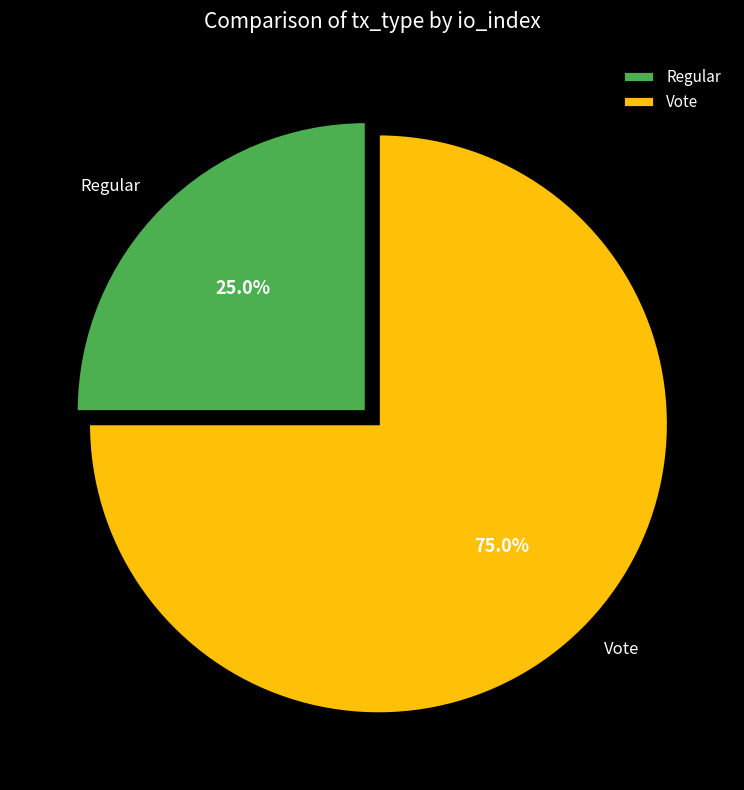

Is Regular the majority of the pie?

No